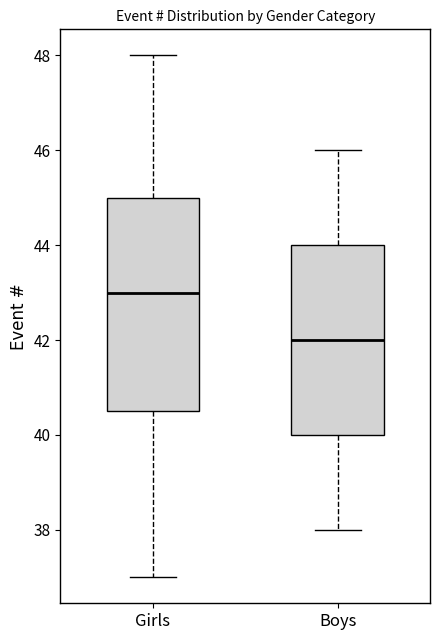

Reading left to right, transcribe this box plot: for each box, give where its median line is, the range the box spans, and where its two whiskers end, as read against the y-axis. The values are not printed on the chart, so give them approximately, as read against the axis.

Girls: median 43.0, box 40.6 to 45.0, whiskers 37.0 to 48.0
Boys: median 42.0, box 40.0 to 44.0, whiskers 38.0 to 46.0